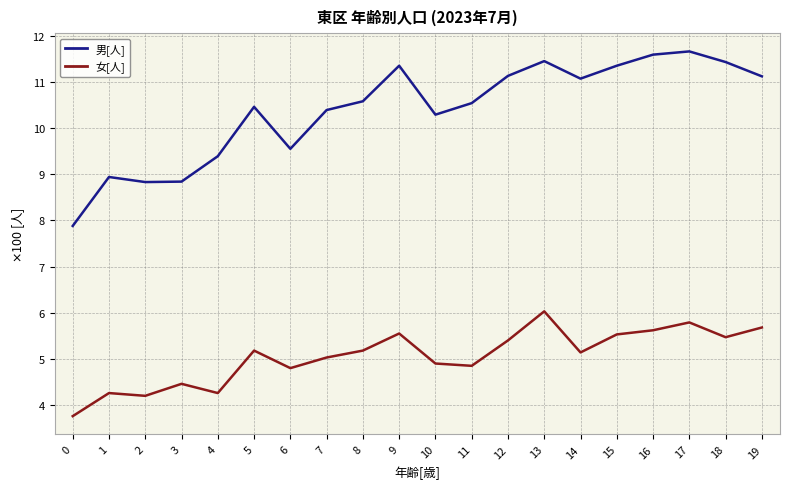

Which series changed the most between 6 and 14?

男[人]